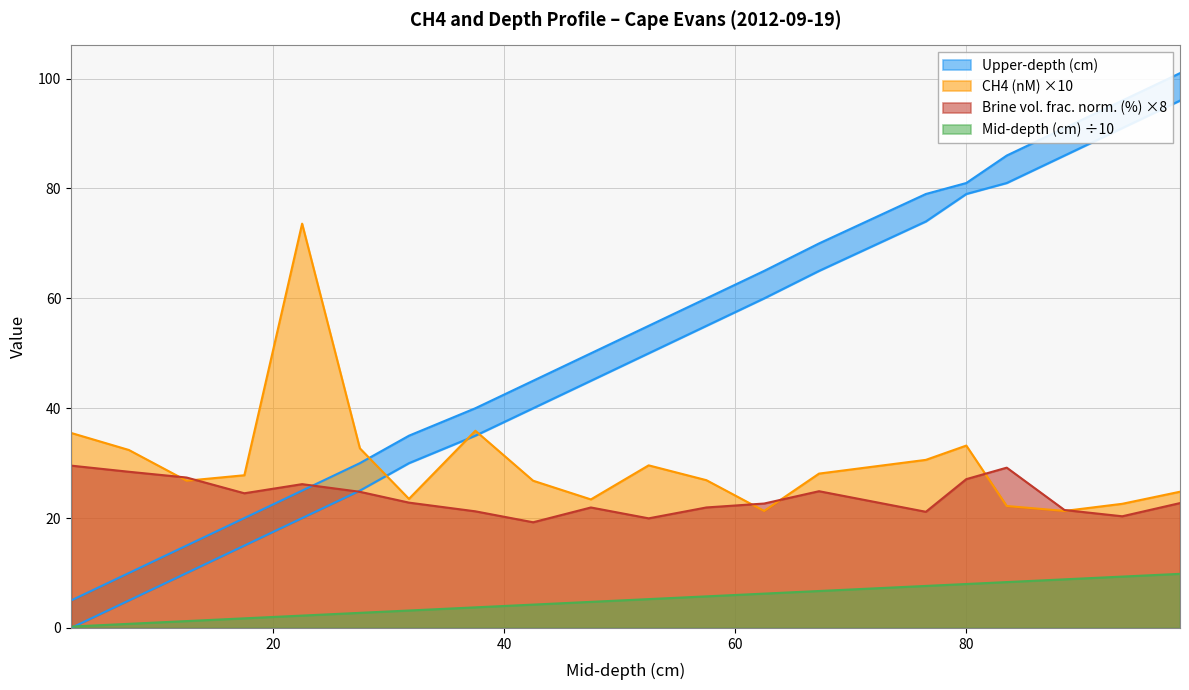

At which label does Upper-depth (cm) reach its peak?

98.5